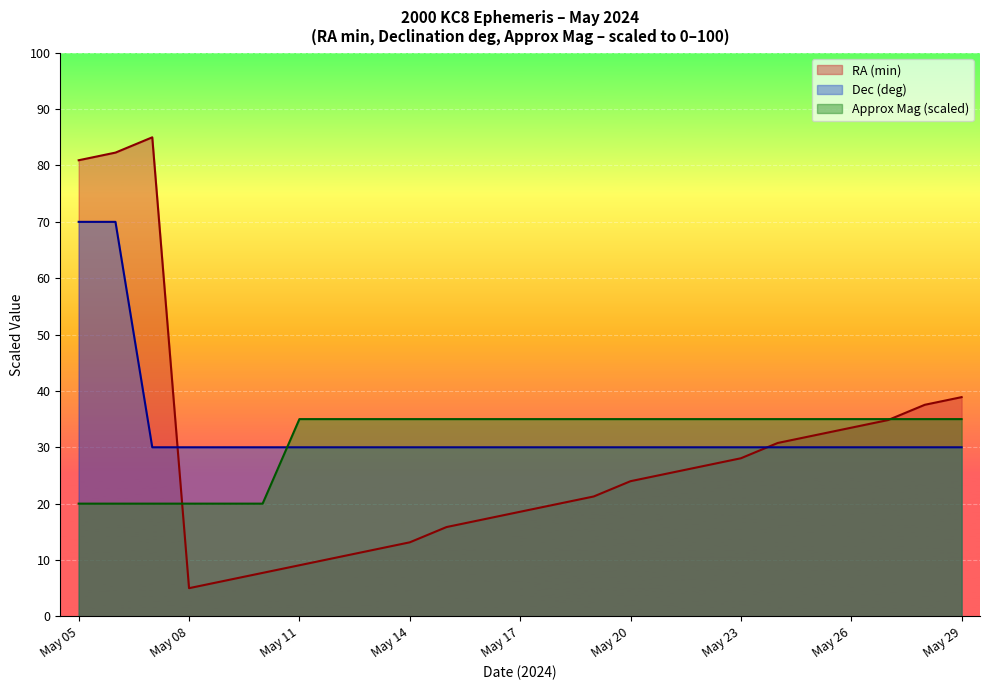

At which label does Approx_Mag first exceed 35?

May 11